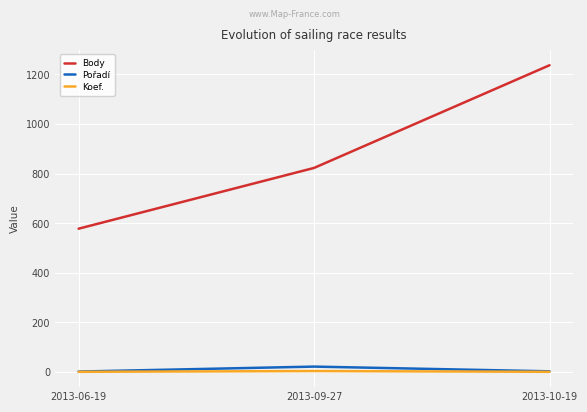

Rank the series at 2013-09-27 from lowest to highest value.

Koef., Pořadí, Body